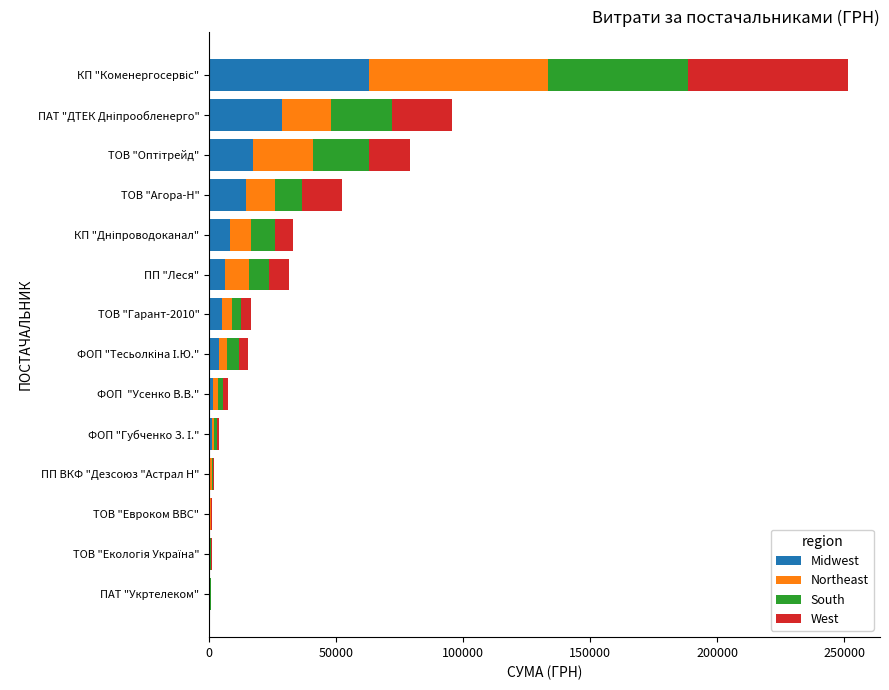

Is it true that Midwest equals 6286.9 at ПП "Леся"?

True